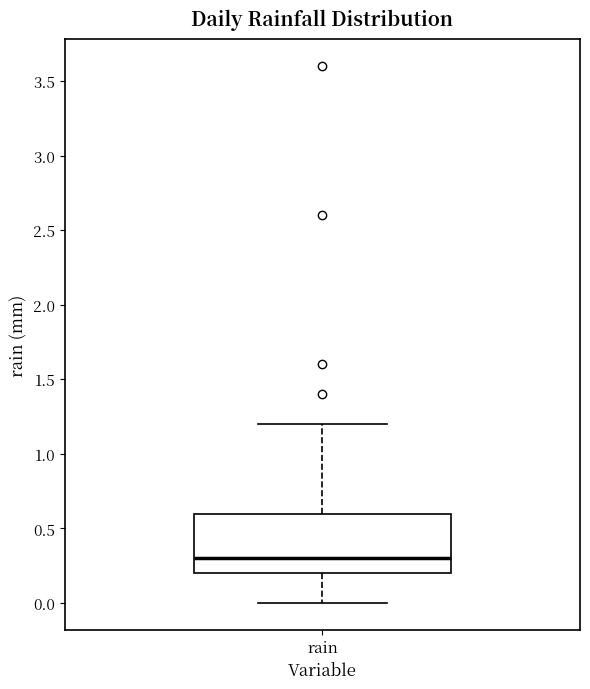

Where is the upper edge of the box for rain on the y-axis? The values are not printed on the chart, so give them approximately, as read against the axis.

0.6